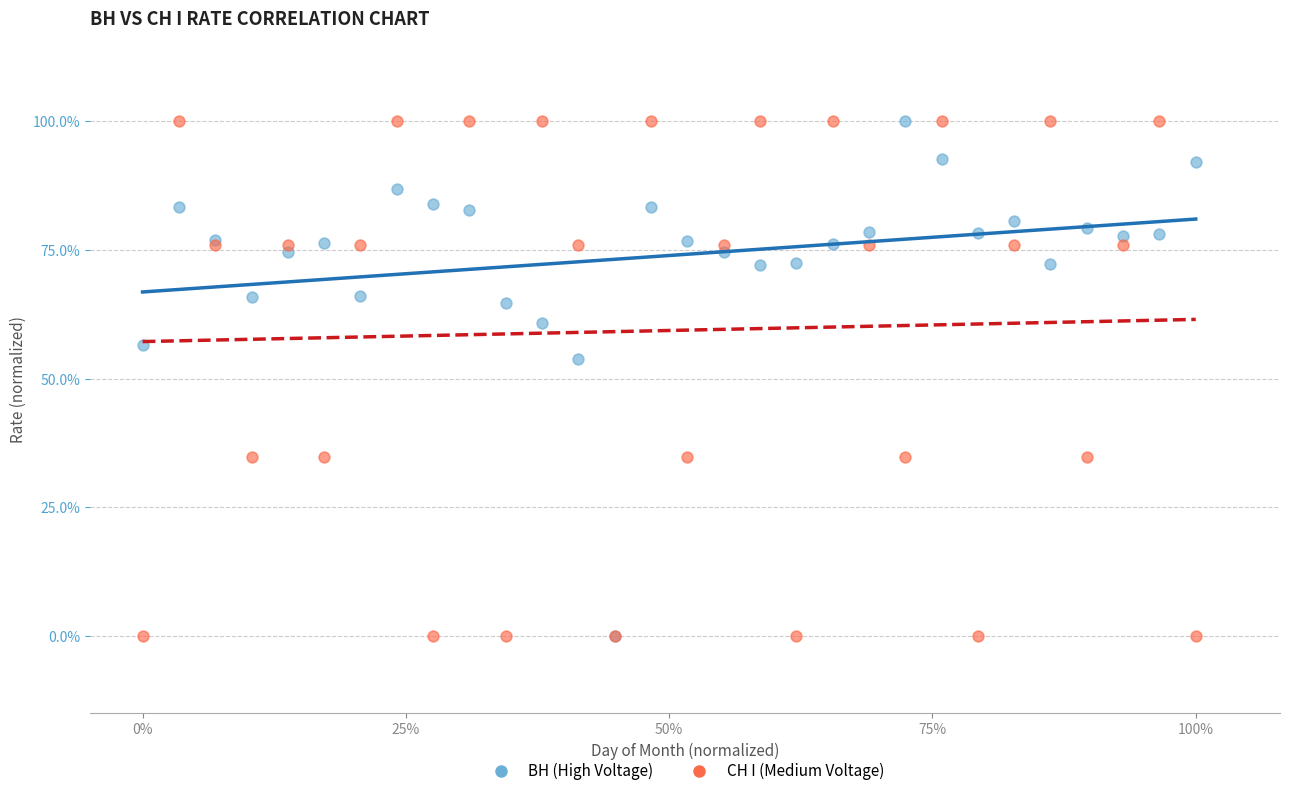

What are all the series names shown in the legend?

ВН (High Voltage), СН I (Medium Voltage)